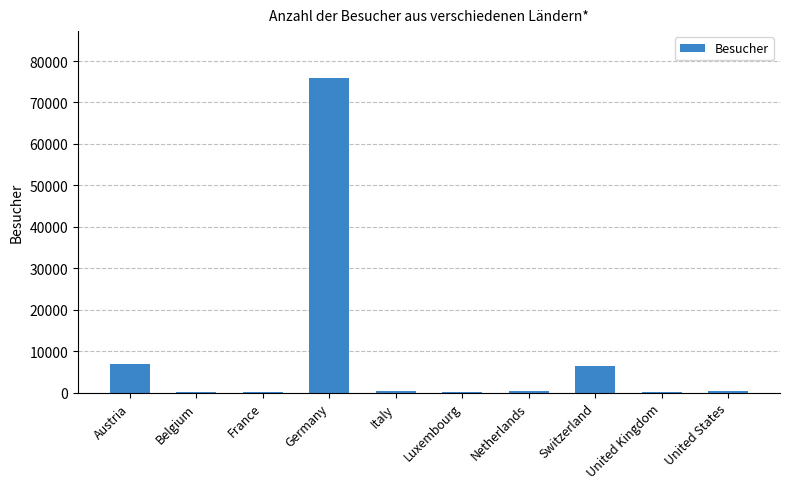

The chart shows a value of 6518 at Switzerland. True or false?

True